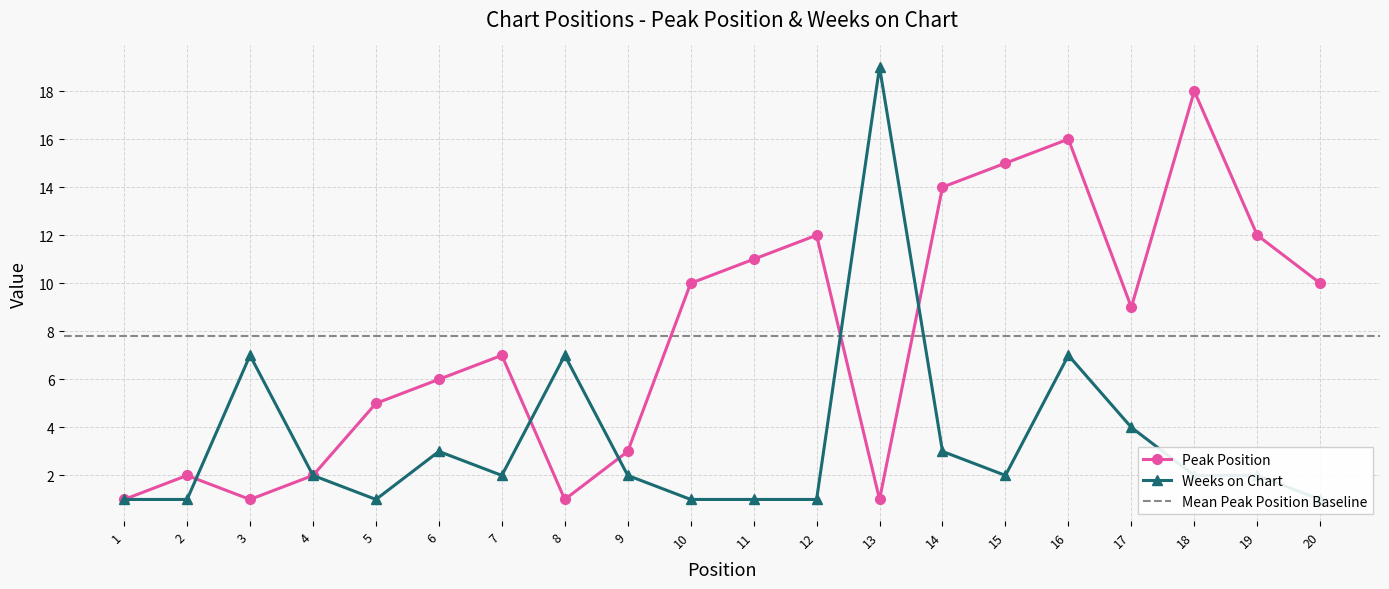

What is the value of the Weeks on Chart point at the 9th from the left?

2